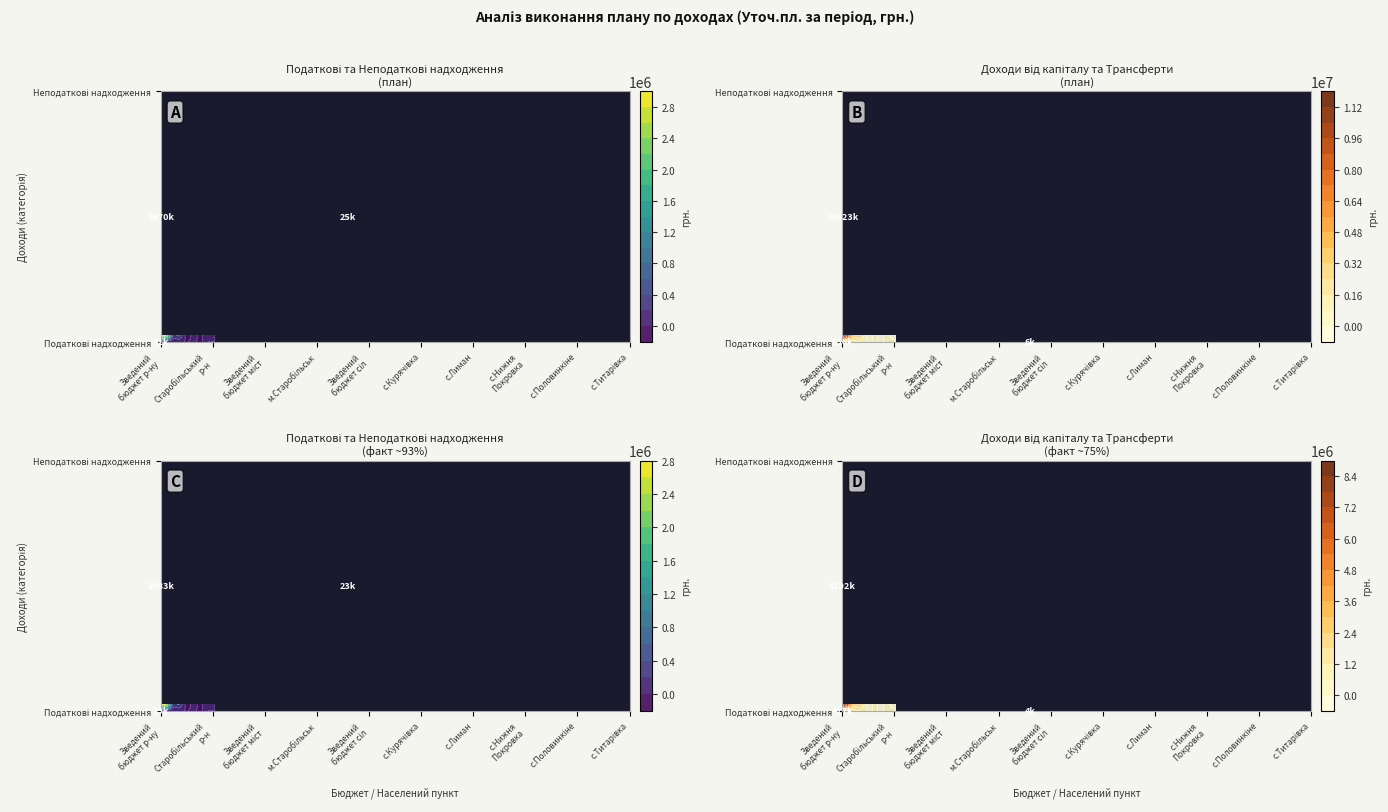

At с.Курячівка, list the series in order from largest to smallest.

Податкові надходження, Неподаткові надходження, Доходи від операцій з капіталом, Офіційні трансферти